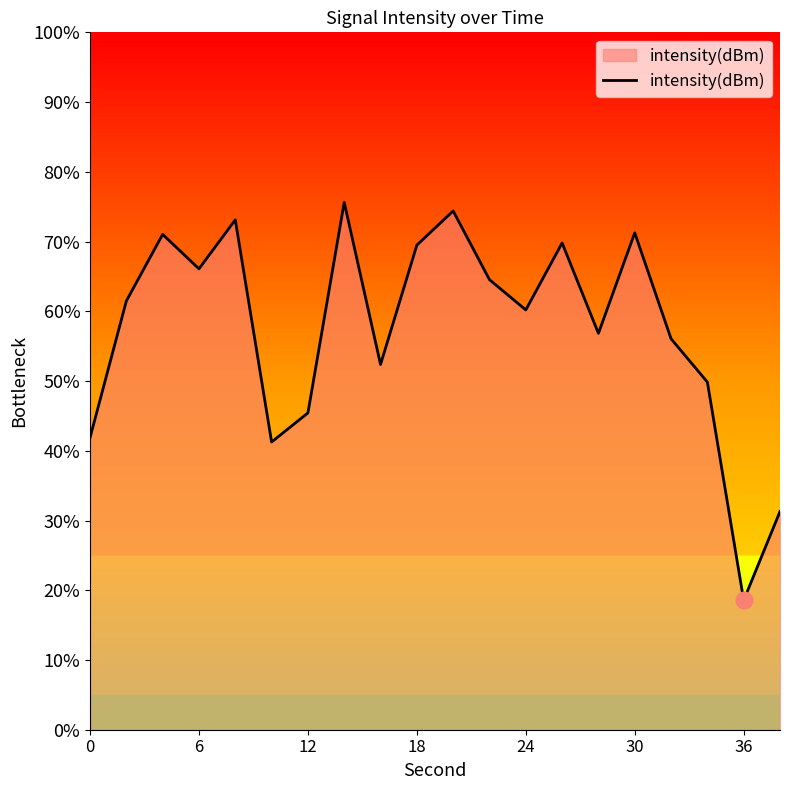

What is the maximum value shown in the chart?

75.6